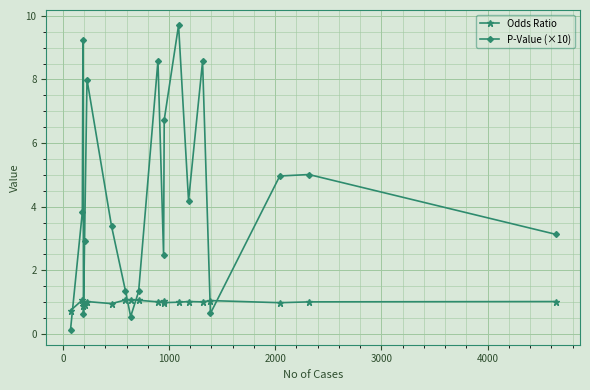

How many lines are shown in the chart?

2